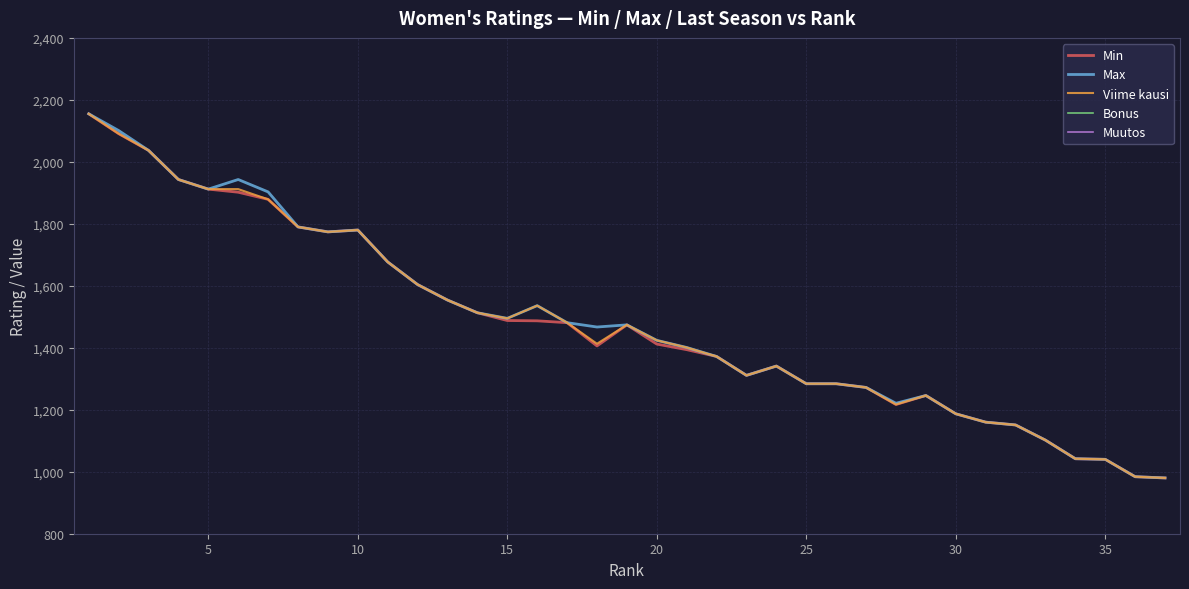

Which series has the largest total across all categories?

Max